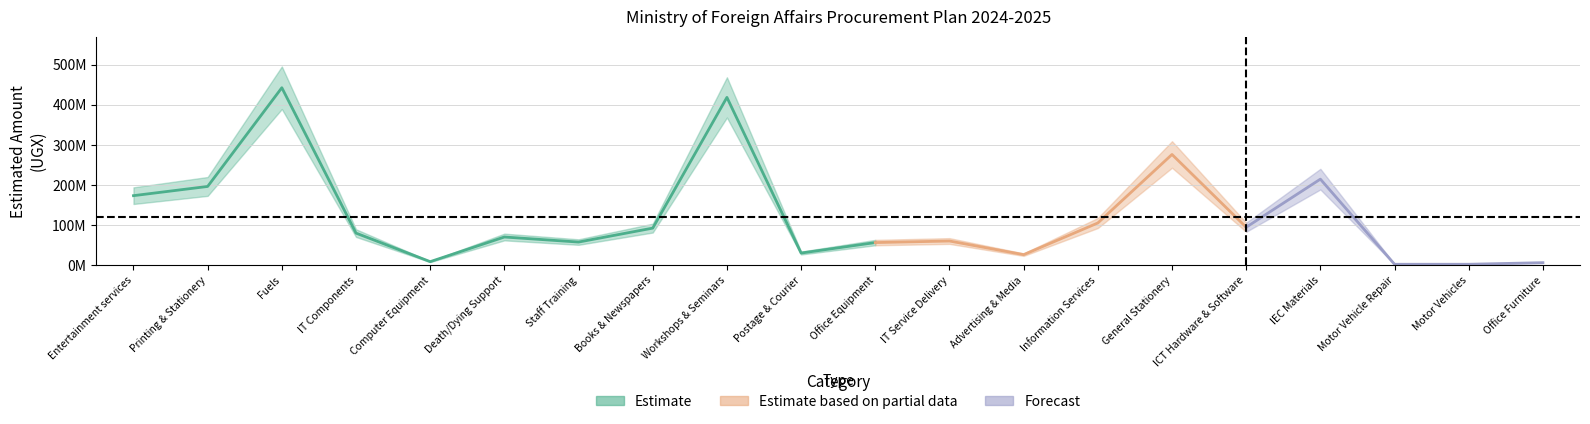

At which category does the data reach its first local valley?

Computer Equipment